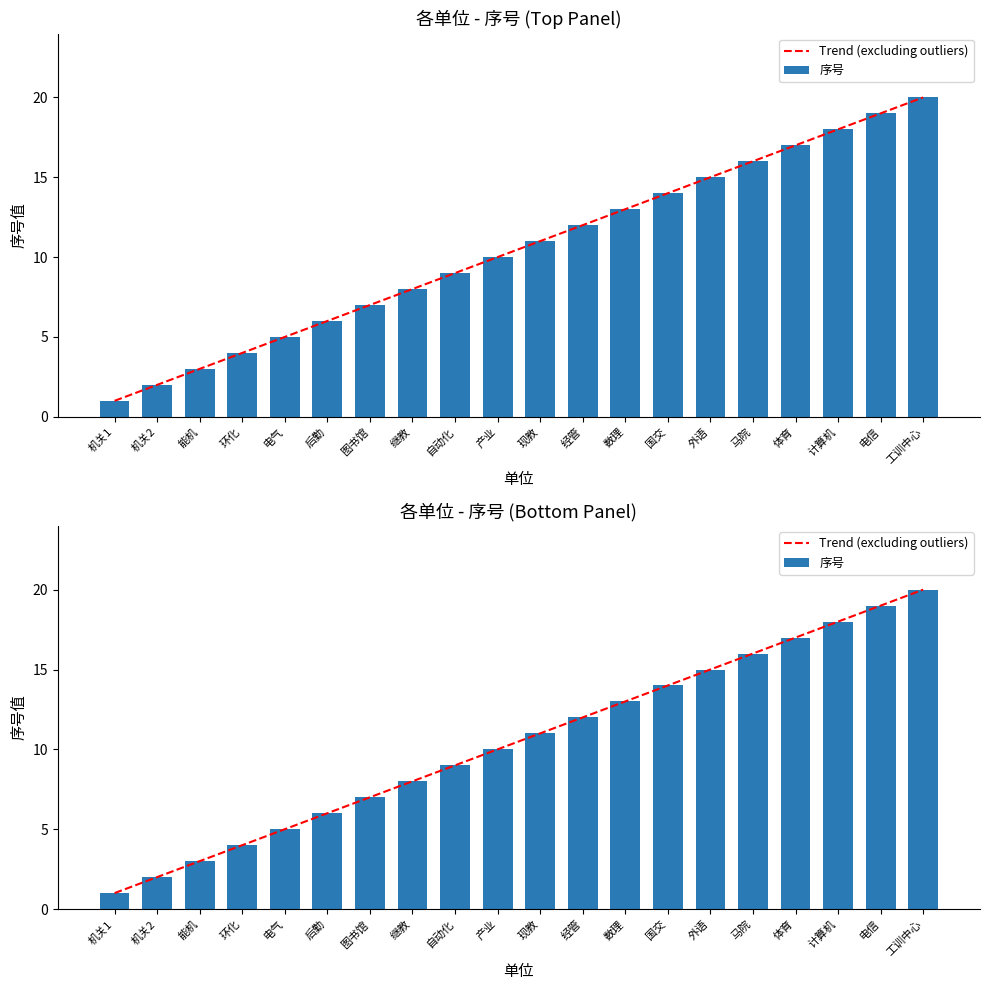

What are all the series names shown in the legend?

Trend (excluding outliers), 序号